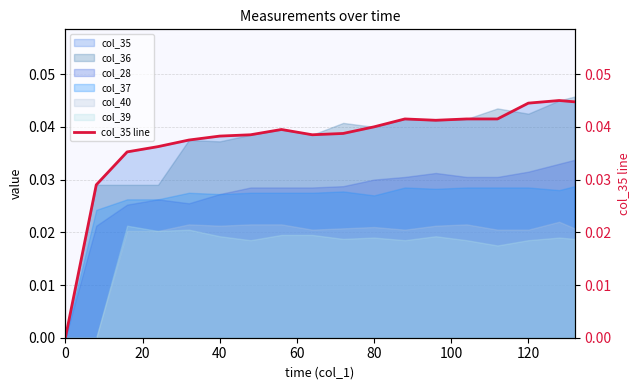

The value of col_40 at 0 is 0.0. True or false?

True